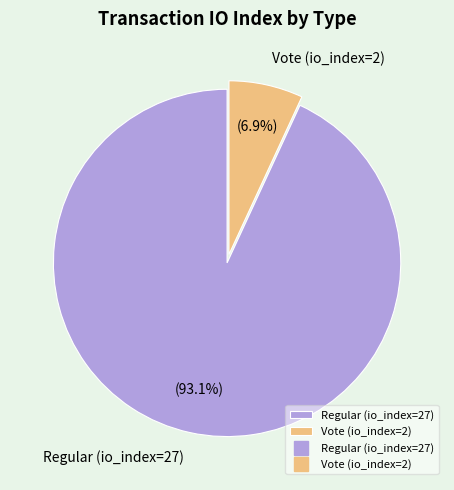

What percentage do Vote (io_index=2) and Regular (io_index=27) together represent?

100.0%